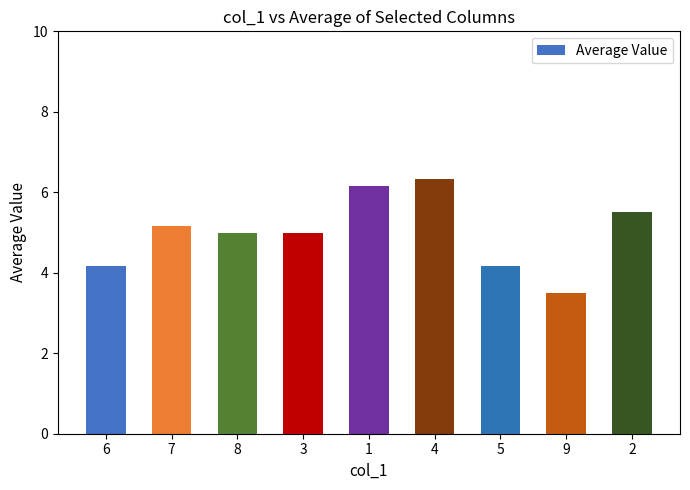

What is the average value?

5.0